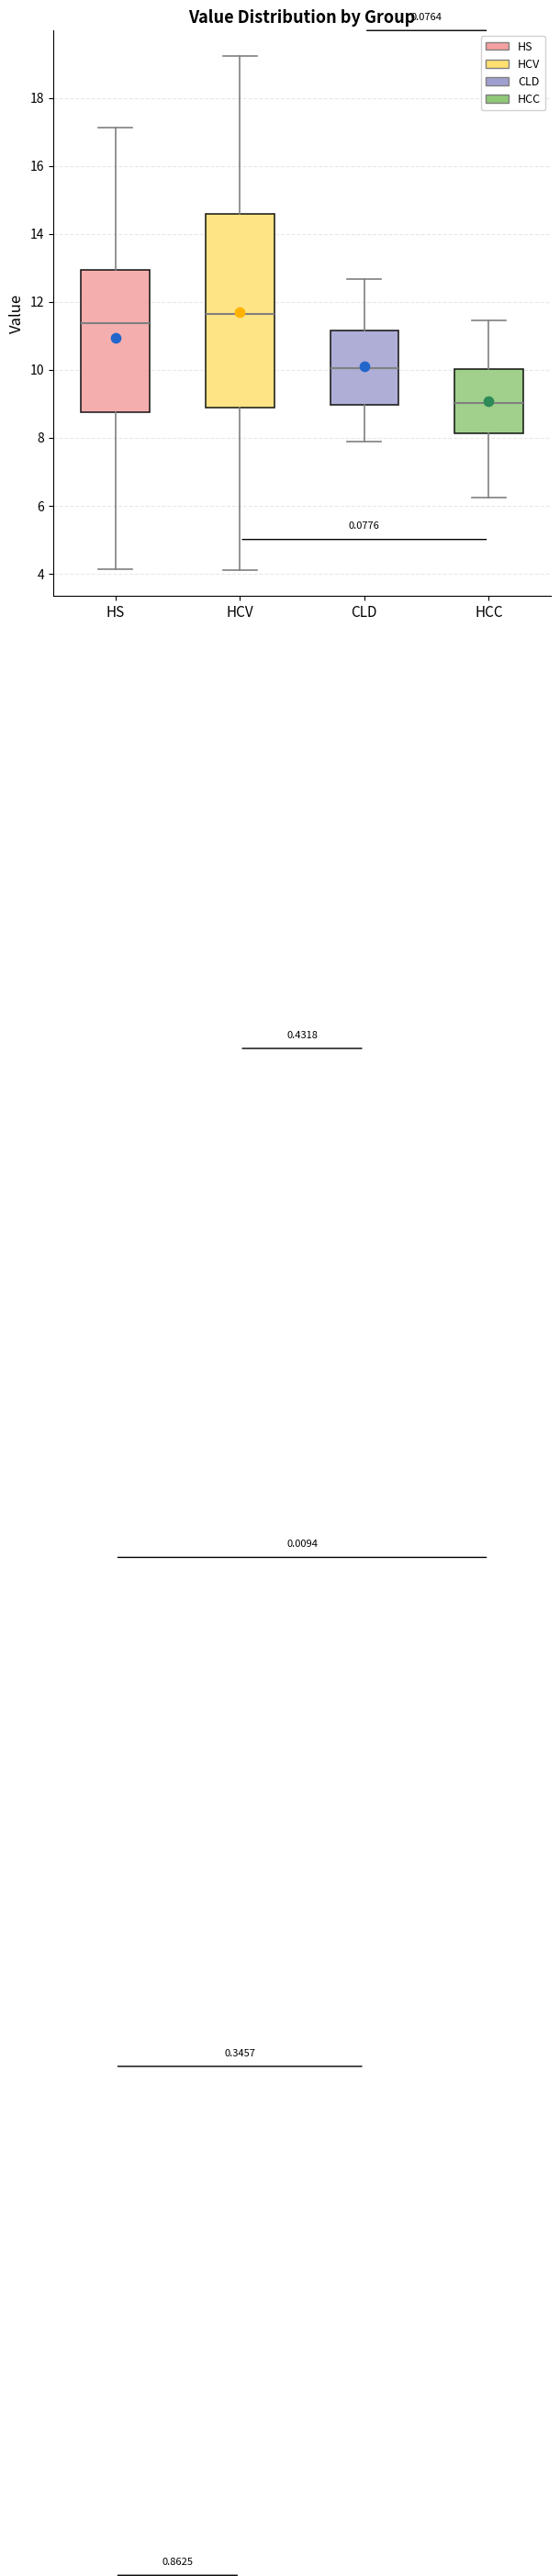

Reading left to right, read every box against the y-axis: the position of its median line, the range the box covers, and the ends of its whiskers. The values are not printed on the chart, so give them approximately, as read against the axis.

HS: median 11.4, box 8.8 to 13.0, whiskers 4.2 to 17.2
HCV: median 11.6, box 8.8 to 14.6, whiskers 4.2 to 19.2
CLD: median 10.0, box 9.0 to 11.2, whiskers 7.8 to 12.6
HCC: median 9.0, box 8.2 to 10.0, whiskers 6.2 to 11.4